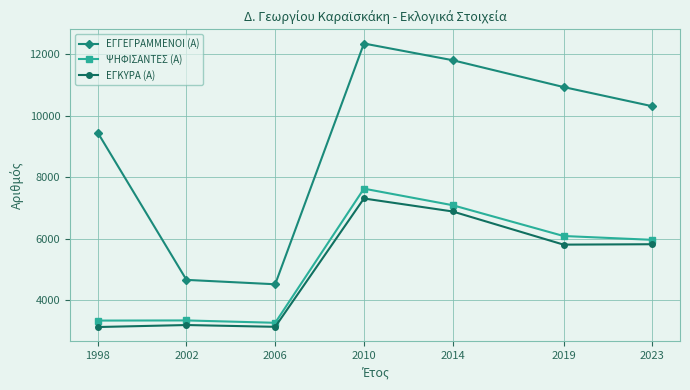

How many series are shown in this chart?

3